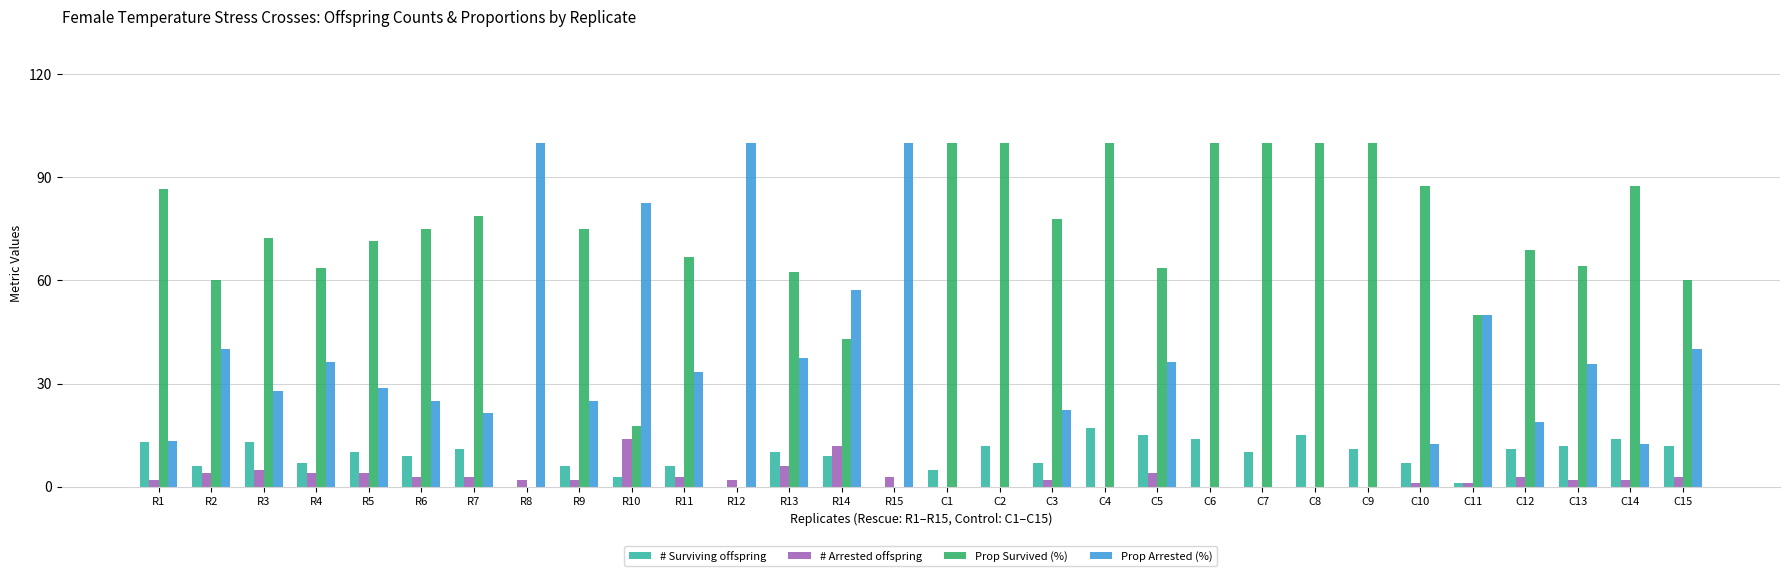

The value of Prop Survived (%) at C13 is 64.3. True or false?

True